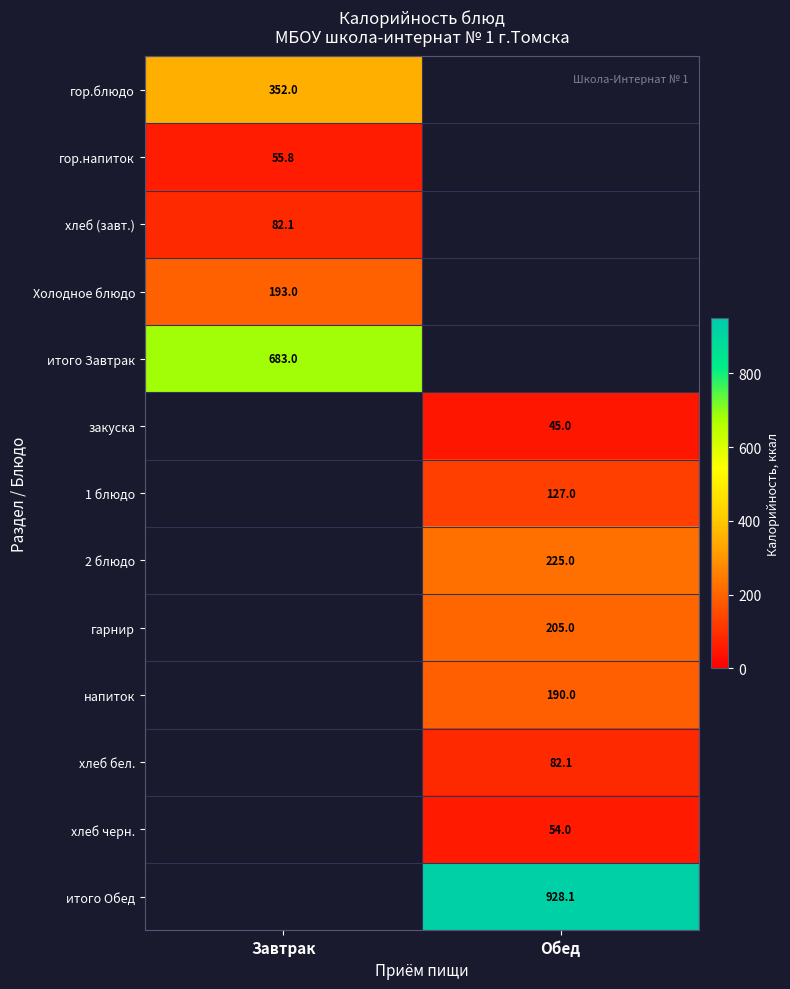

At which category does the chart reach its minimum across all series?

Обед